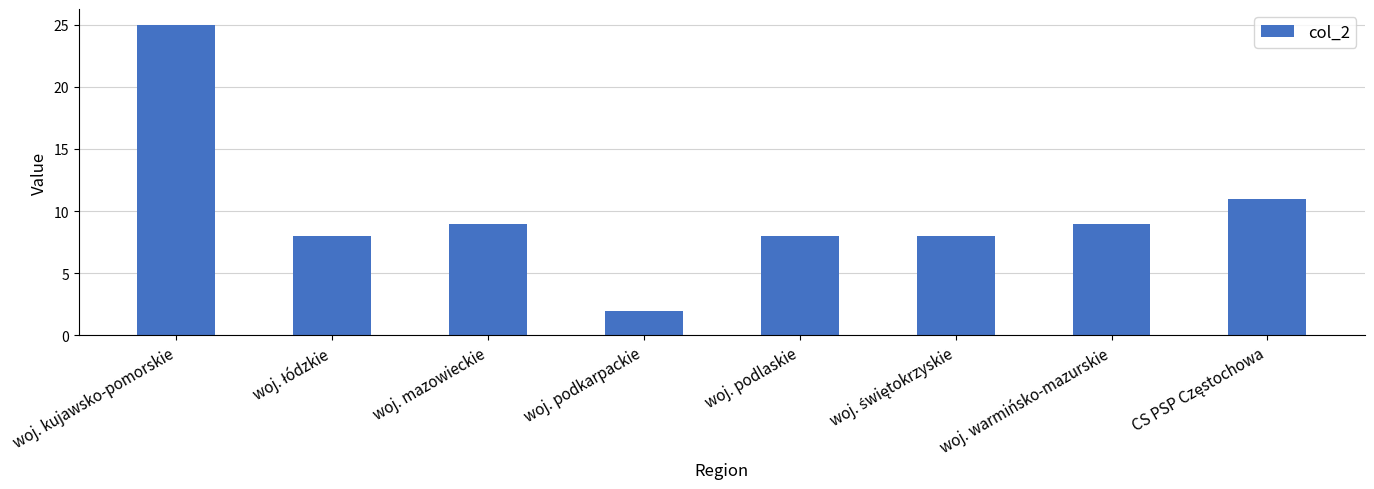

Which category has the lowest value across all series?

woj. podkarpackie